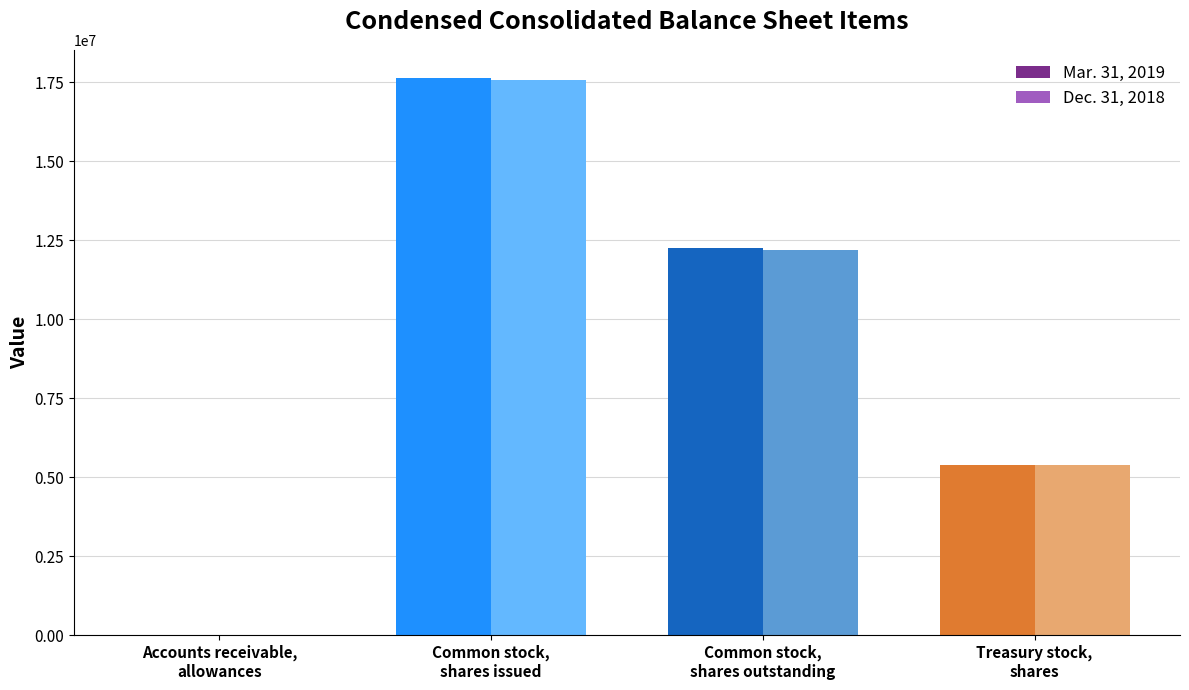

Does the chart contain stacked bars?

No